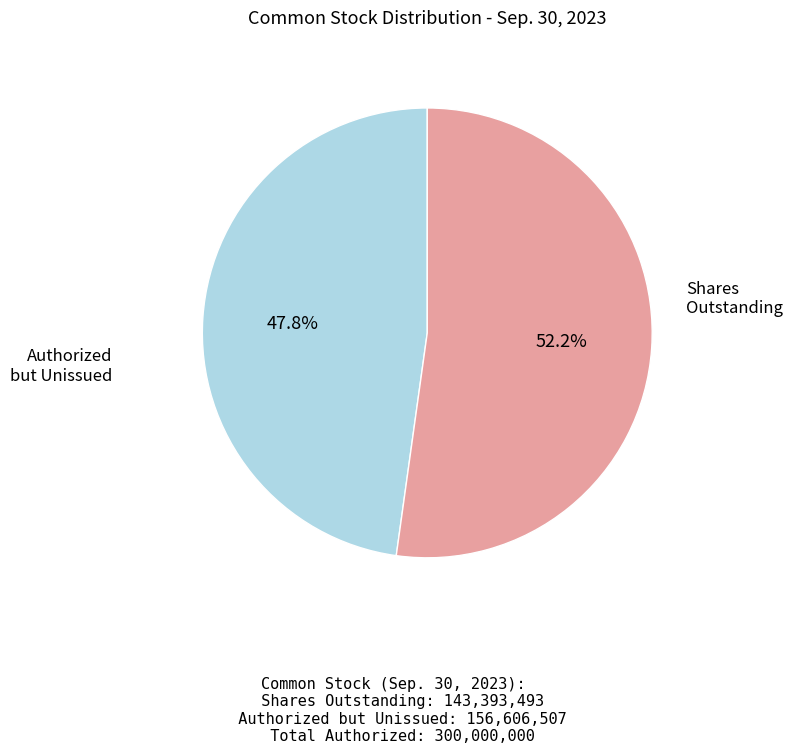

Is there any slice that represents more than half of the pie?

Yes